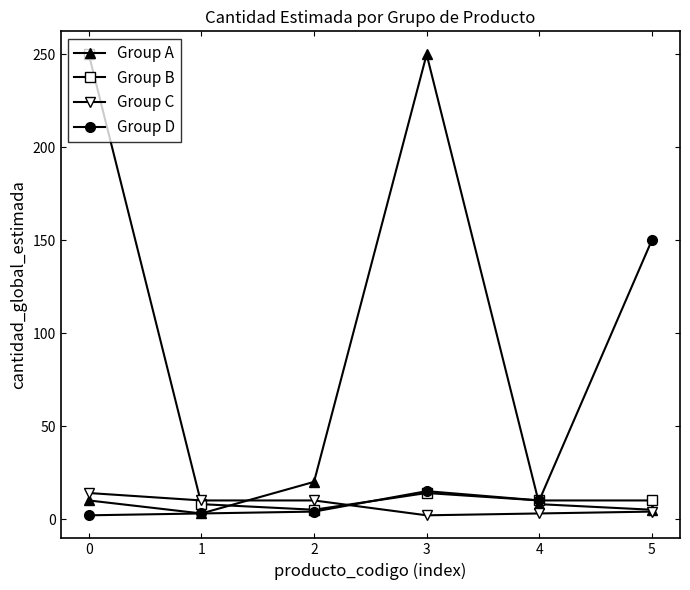

Between 0 and 5, which series saw the biggest shift?

Group B